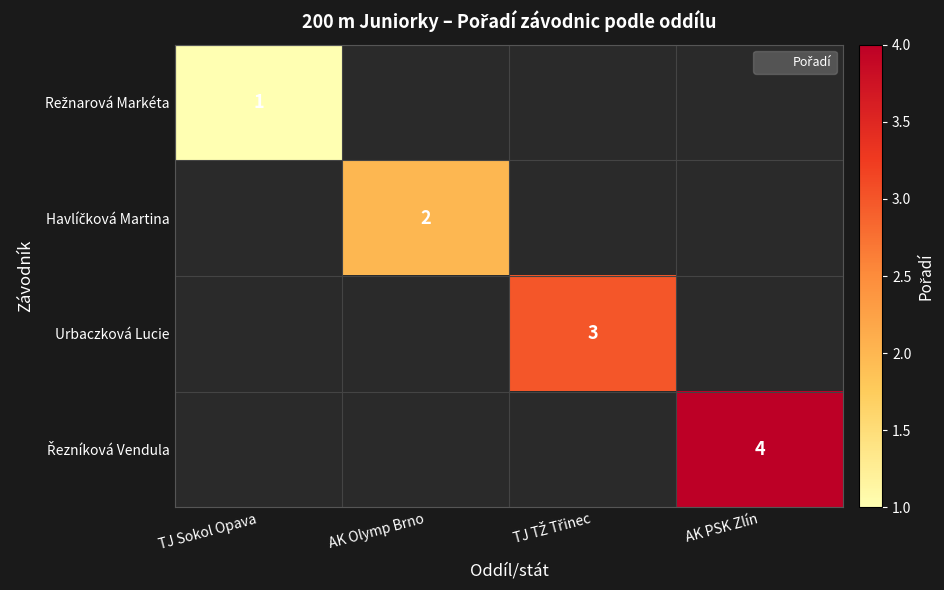

List the series in order of their overall mean, highest first.

Řezníková Vendula, Urbaczková Lucie, Havlíčková Martina, Režnarová Markéta